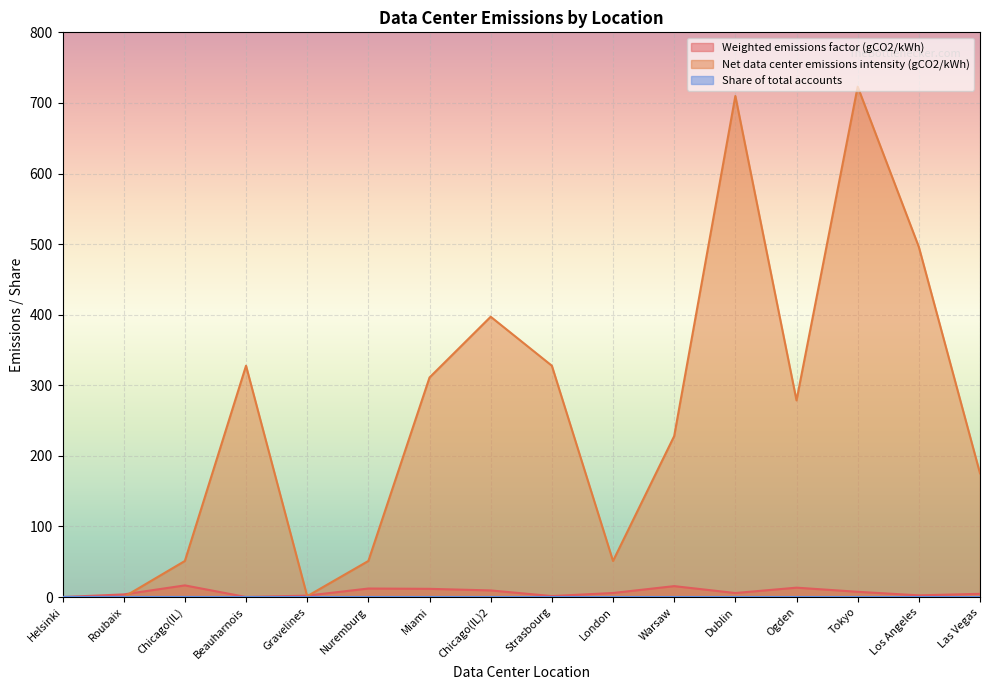

What are all the series names shown in the legend?

Weighted emissions factor (gCO2/kWh), Net data center emissions intensity (gCO2/kWh), Share of total accounts